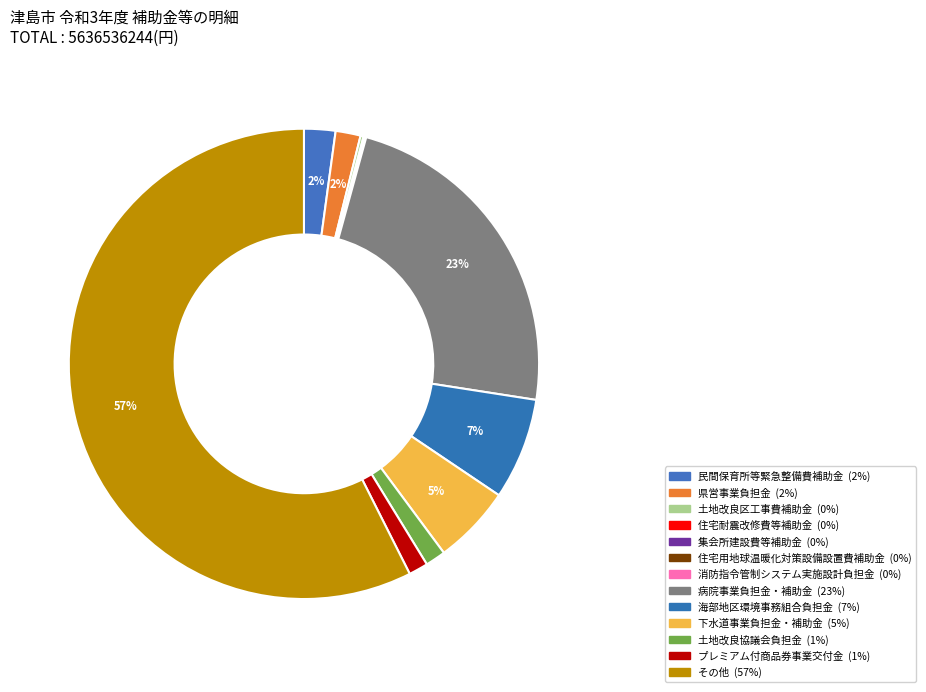

To the nearest percent, what is the average slice percentage?

8%